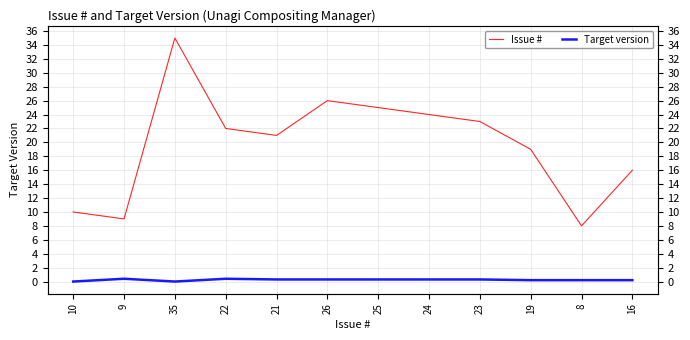

Rank the series by their average value, from lowest to highest.

Target version, Issue #